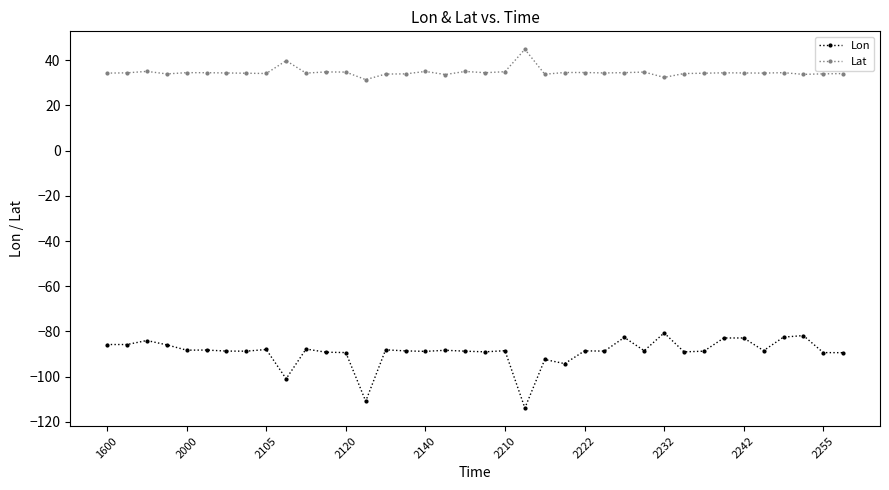

What is the minimum value shown in the chart?

-113.9